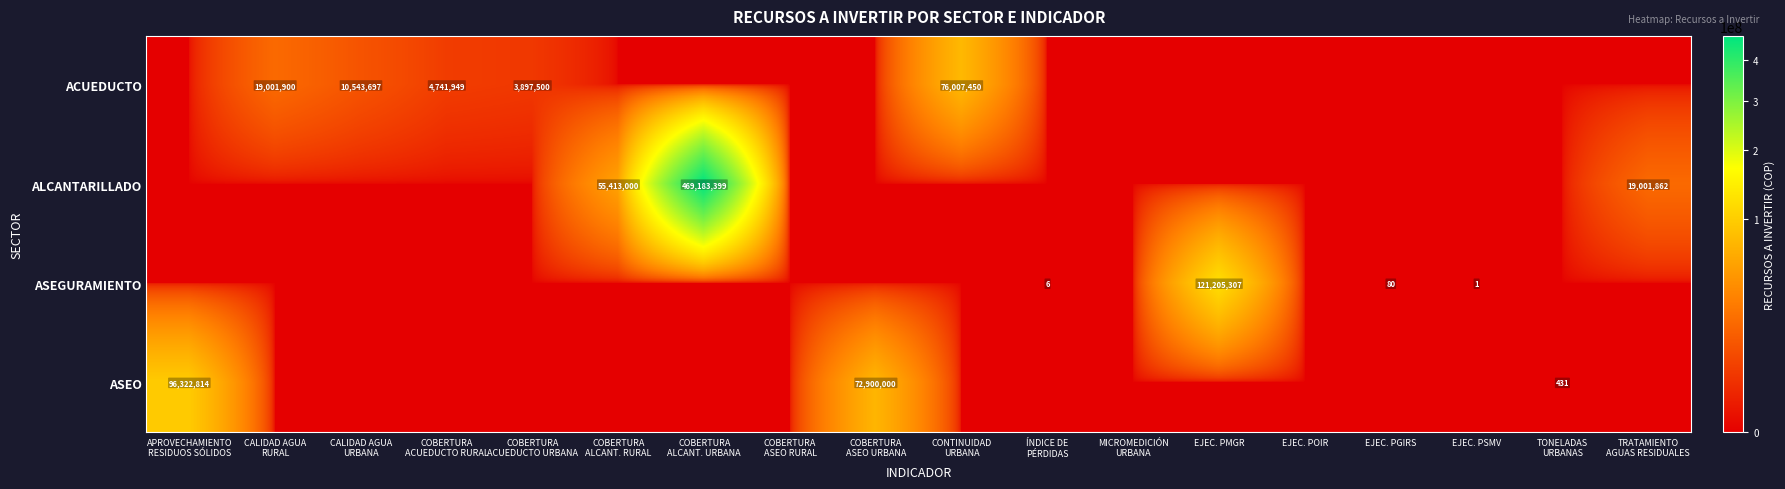

The ASEGURAMIENTO series shows 49713265 at EJEC. PMGR. True or false?

False